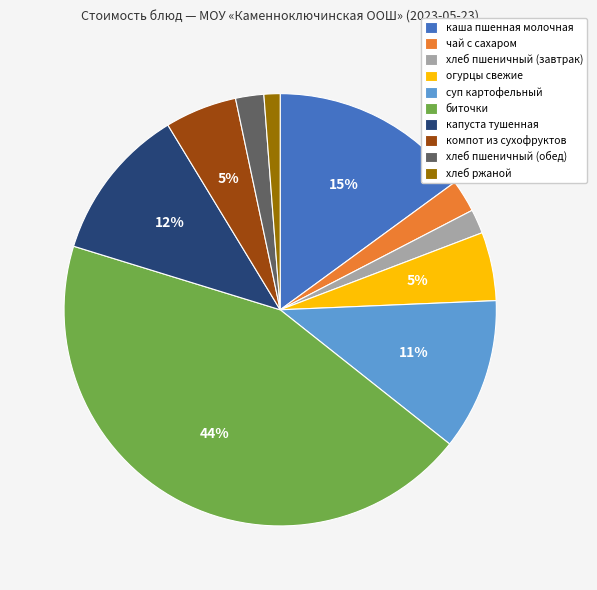

Which category has the smallest portion of the pie?

хлеб ржаной